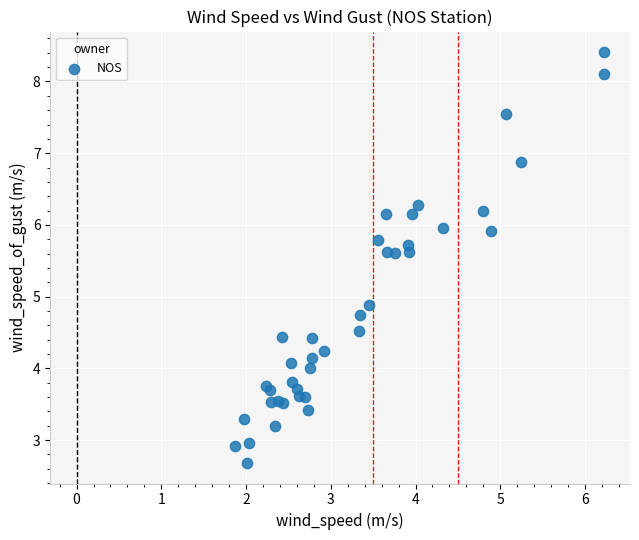

What Y value in the scatter plot is closest to 5?

4.9